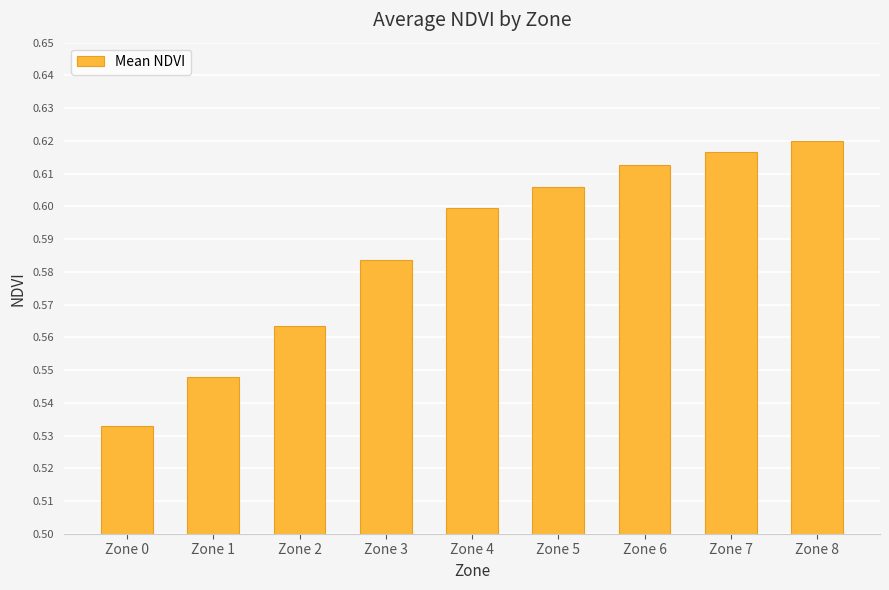

True or false: the data shows 0.6 at Zone 3.

True